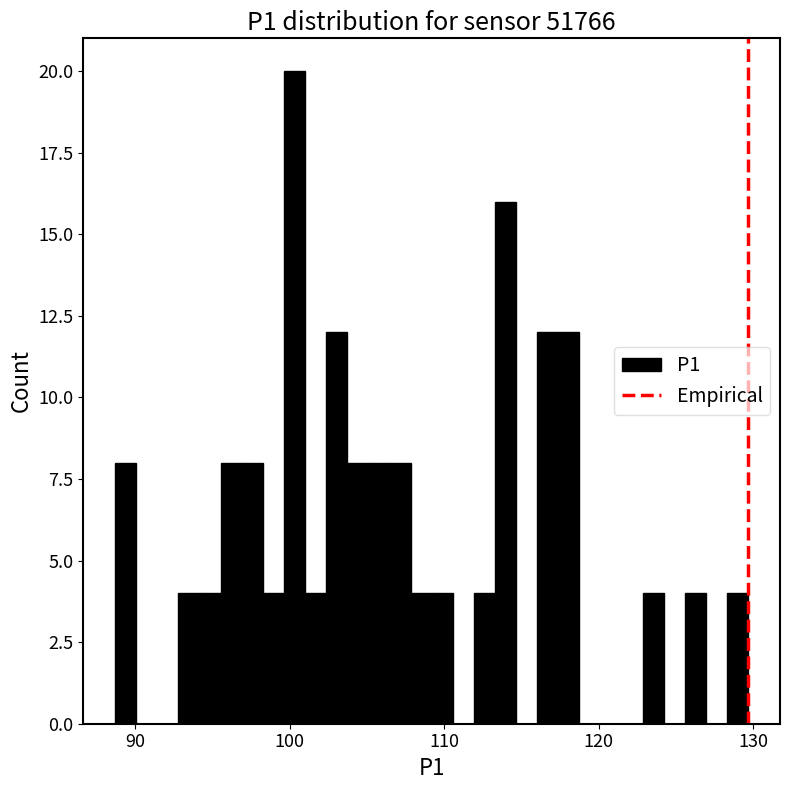

Around what value on the x-axis is the tallest bar? Give the approximate position of its centre, as read against the axis.

100